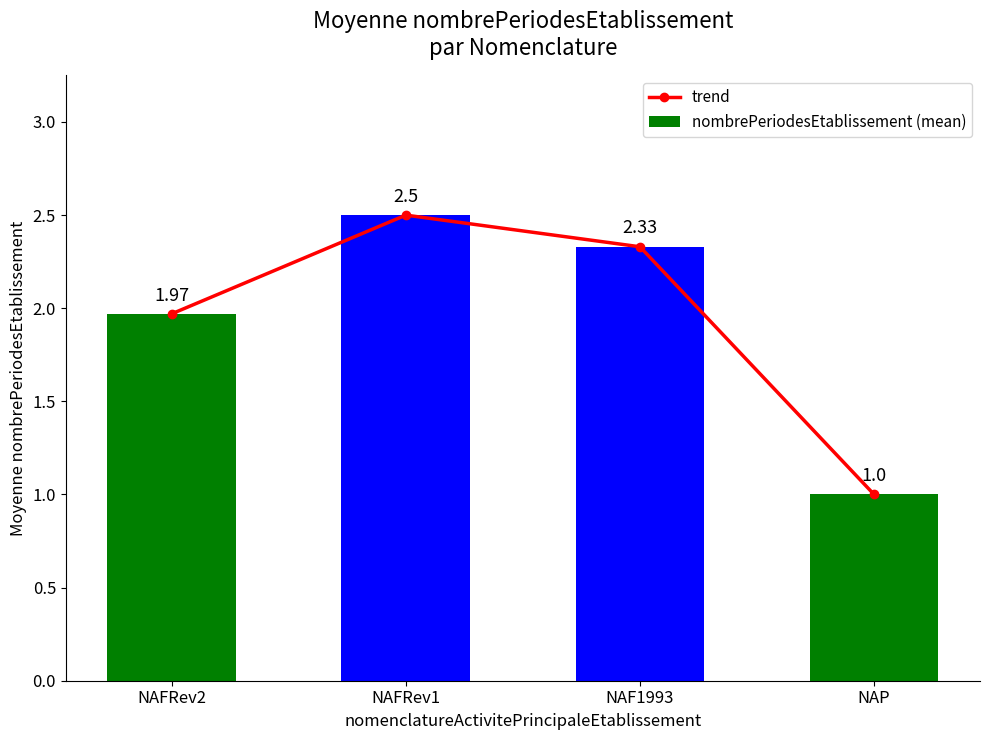

Rank the series at NAFRev1 from lowest to highest value.

trend, nombrePeriodesEtablissement (mean)